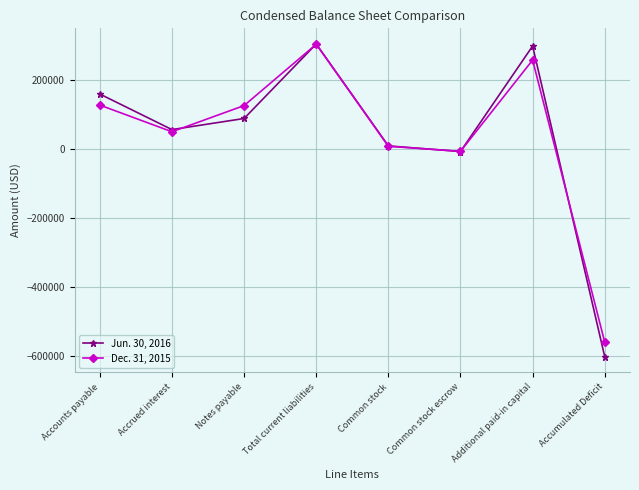

What position from the left is Accrued interest?

2